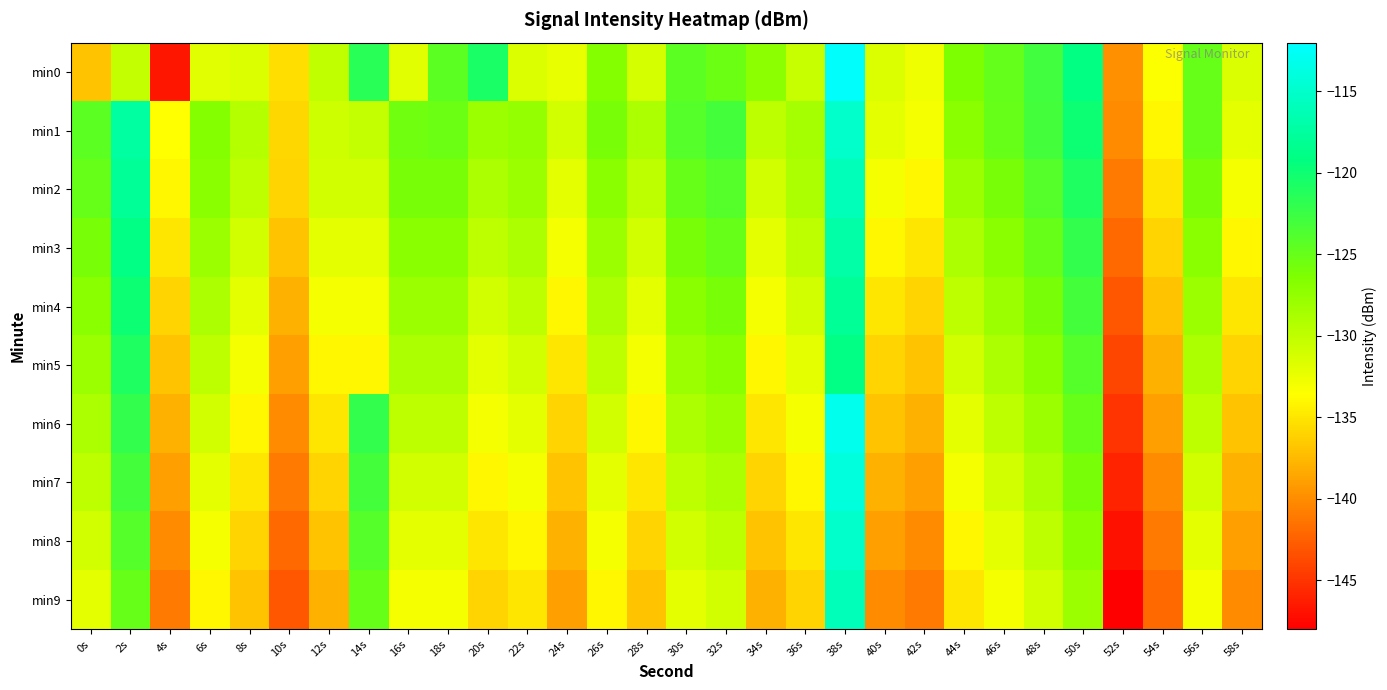

How many data points does each series have?

30